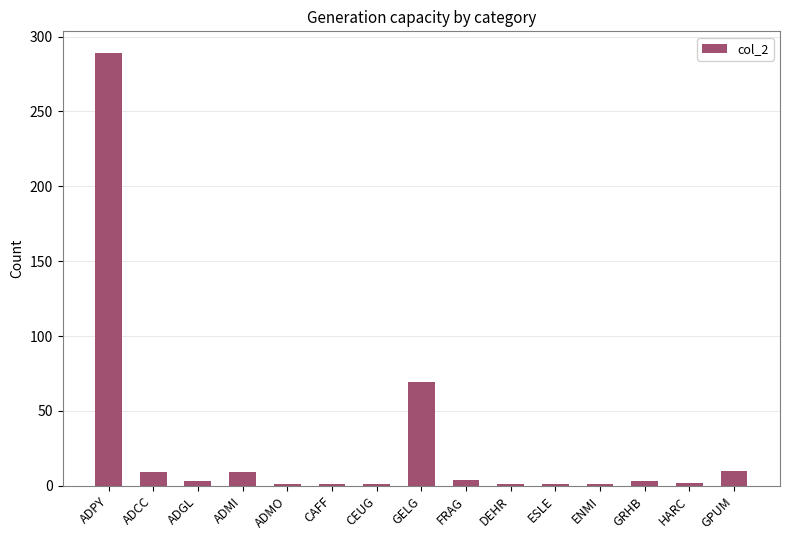

The chart shows a value of 69 at GELG. True or false?

True